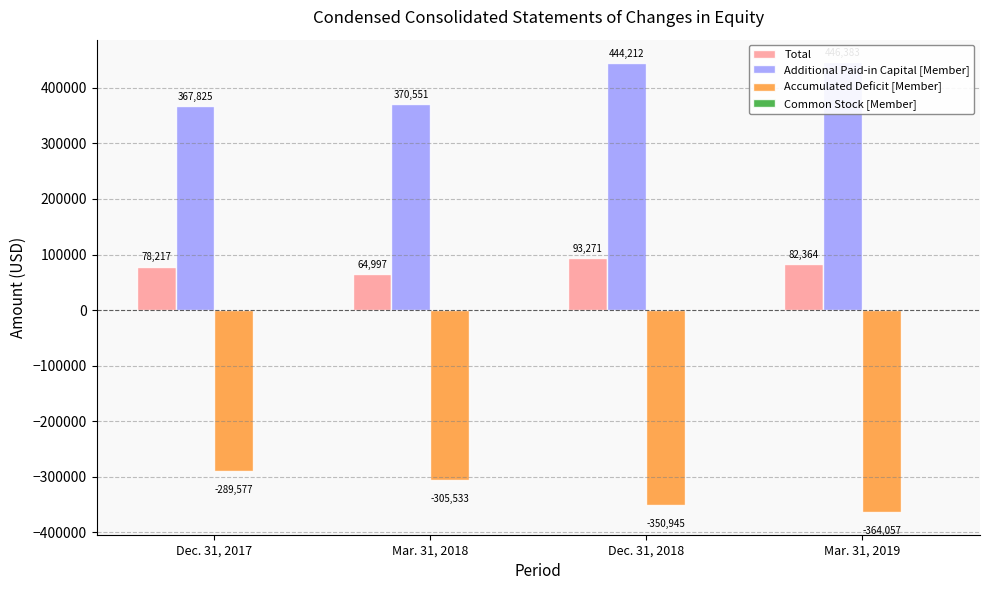

How many groups of bars are there?

4